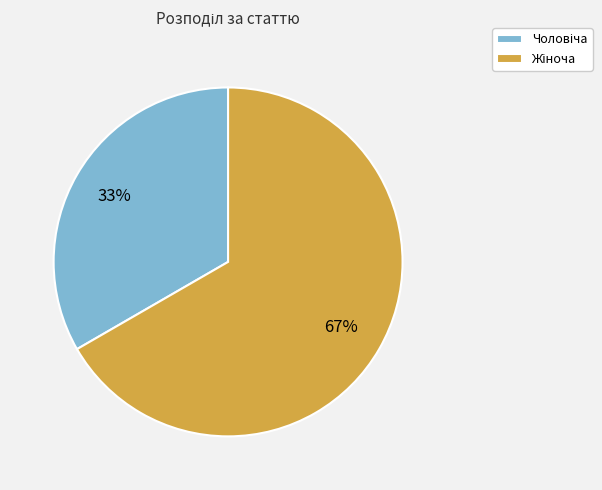

Is there a majority slice in this chart?

Yes